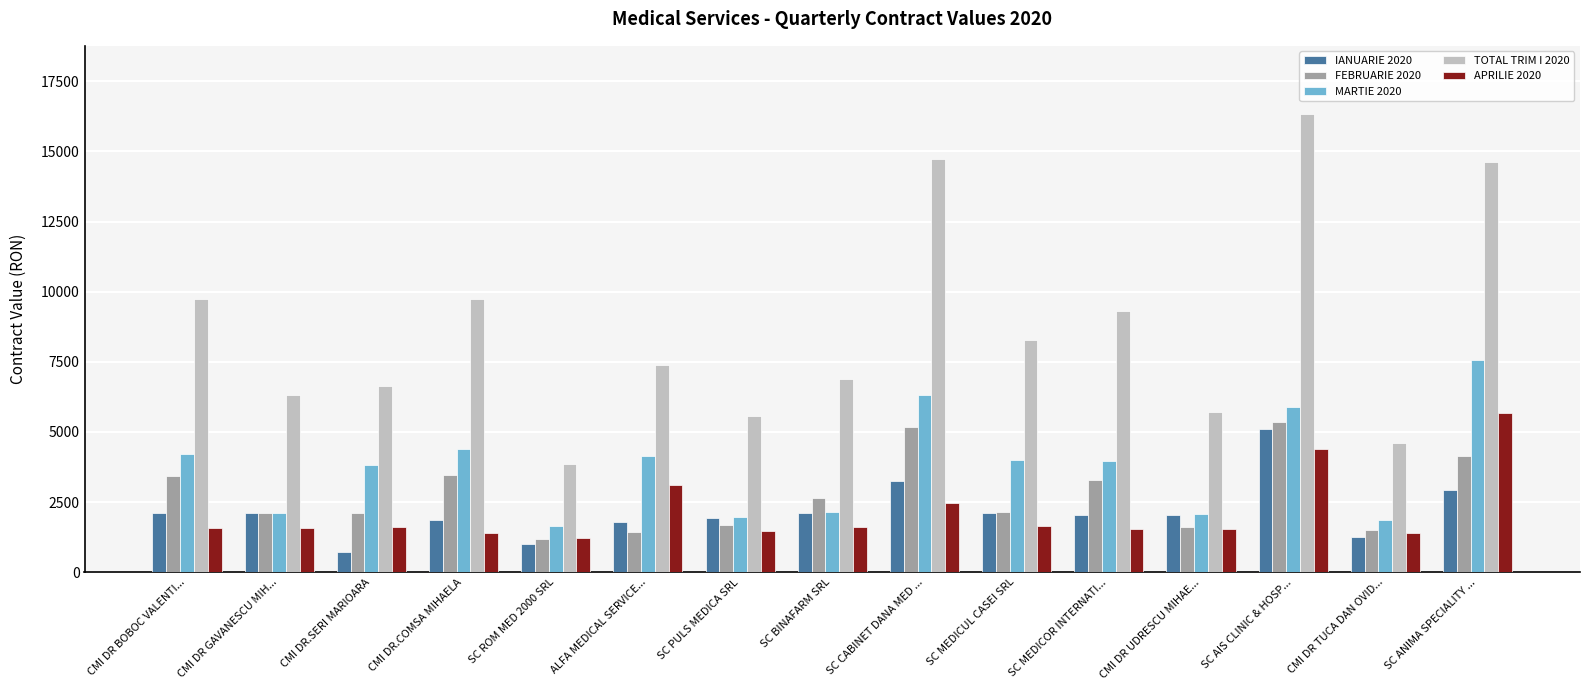

How many distinct data groups are displayed?

5